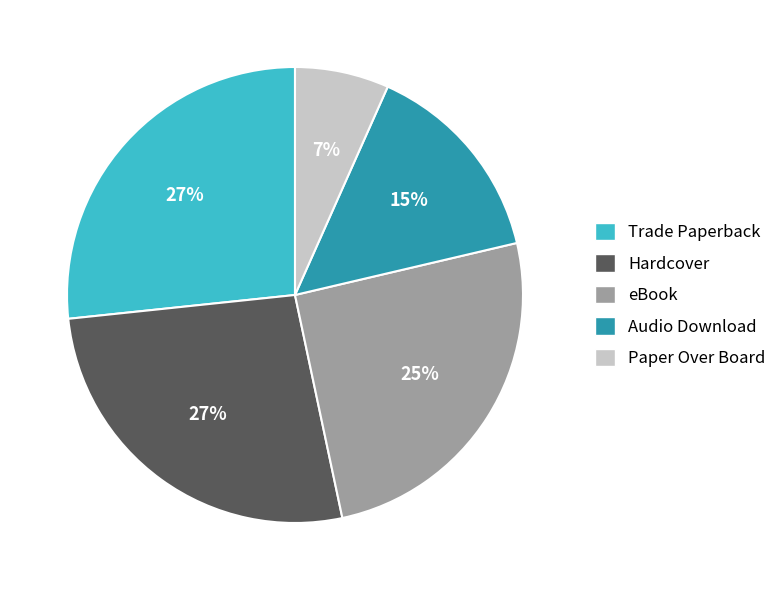

Is the sum of Hardcover and Audio Download greater than half?

No